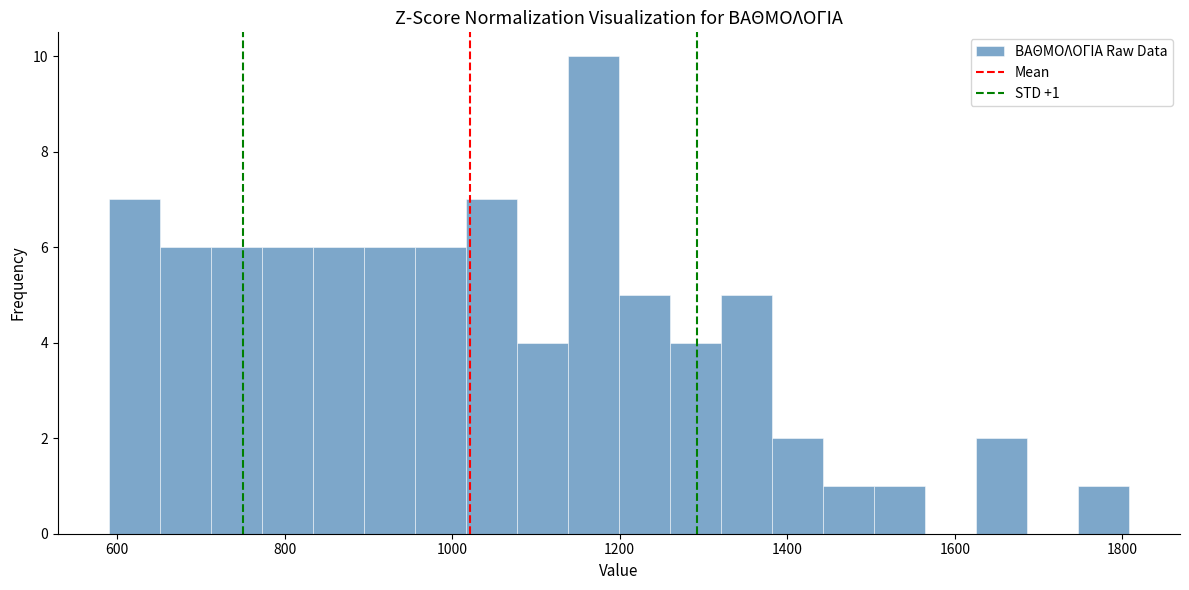

Read against the x-axis, roughly where is the centre of the tallest bar?

1160